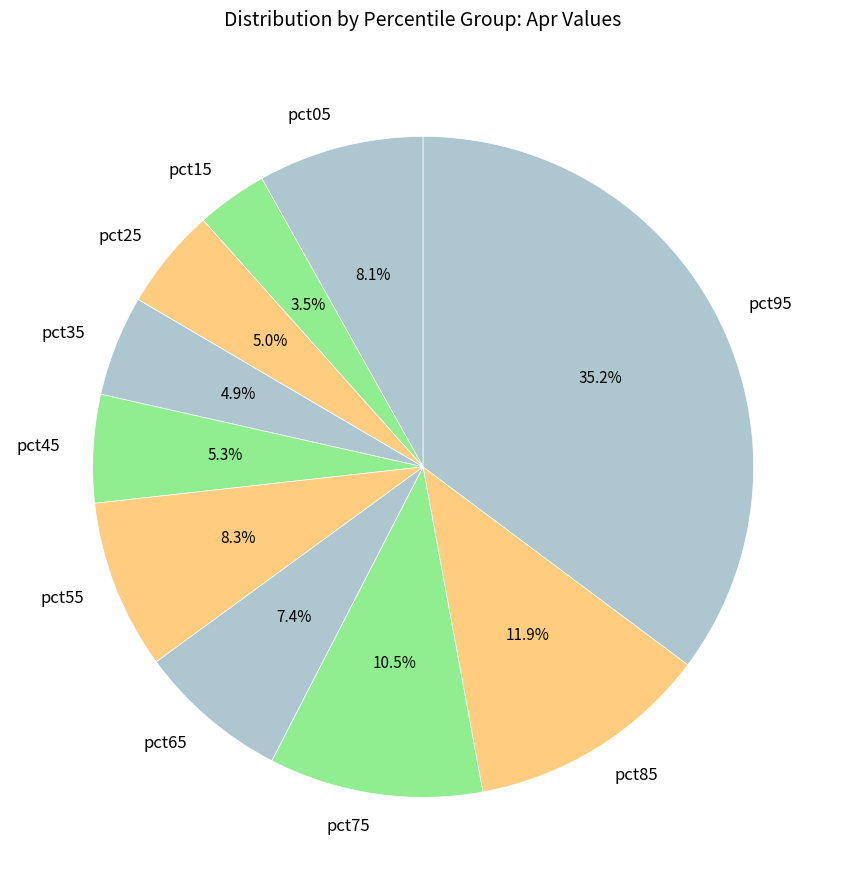

Count the number of slices in the pie.

10